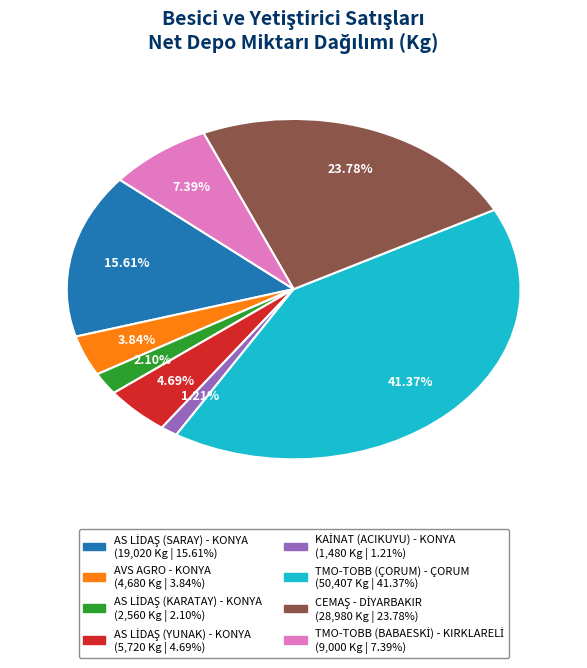

How many slices are in this pie chart?

8